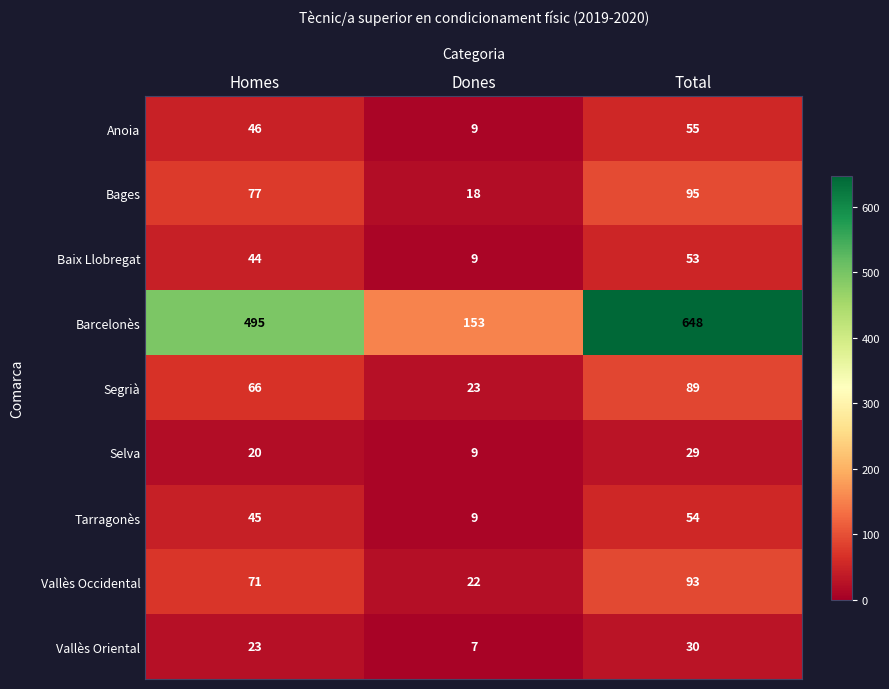

The Barcelonès series shows 648 at Total. True or false?

True